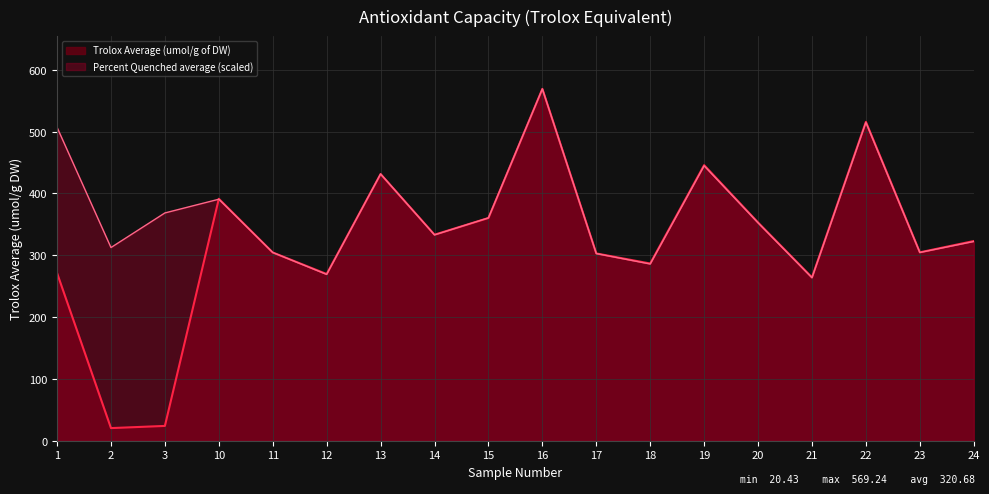

What is the spread (max minus min) of values at 17?

0.2